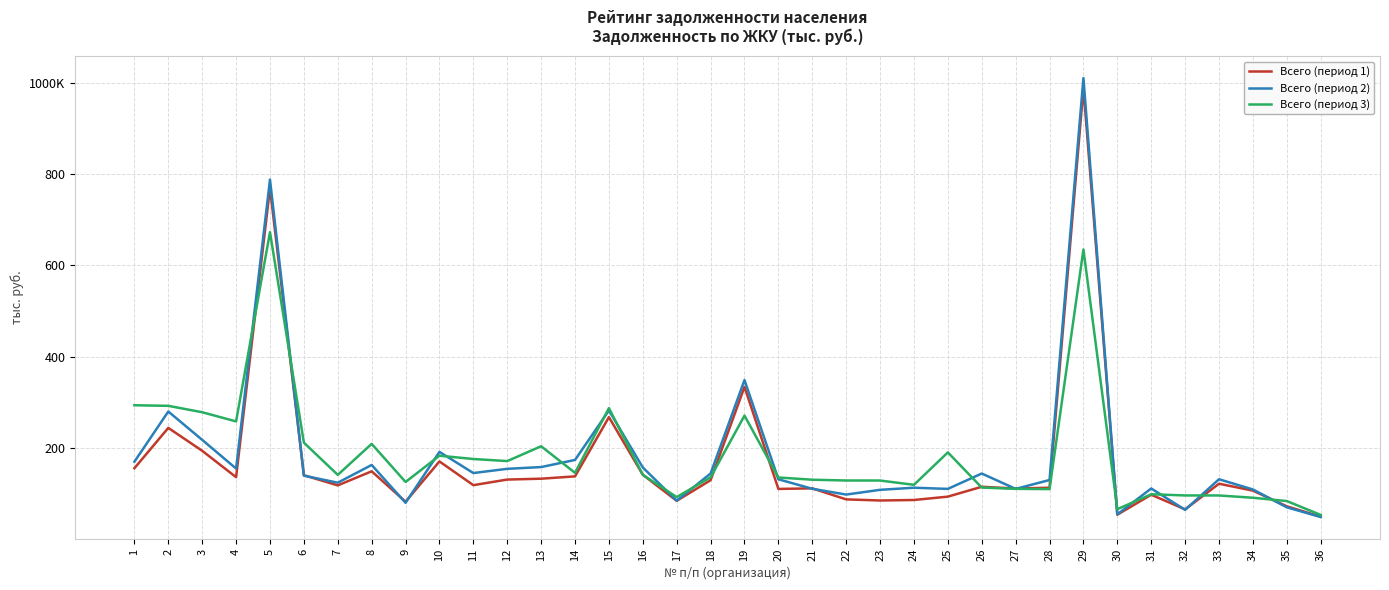

Where do Всего (период 1) and Всего (период 2) first cross each other?

5 and 6